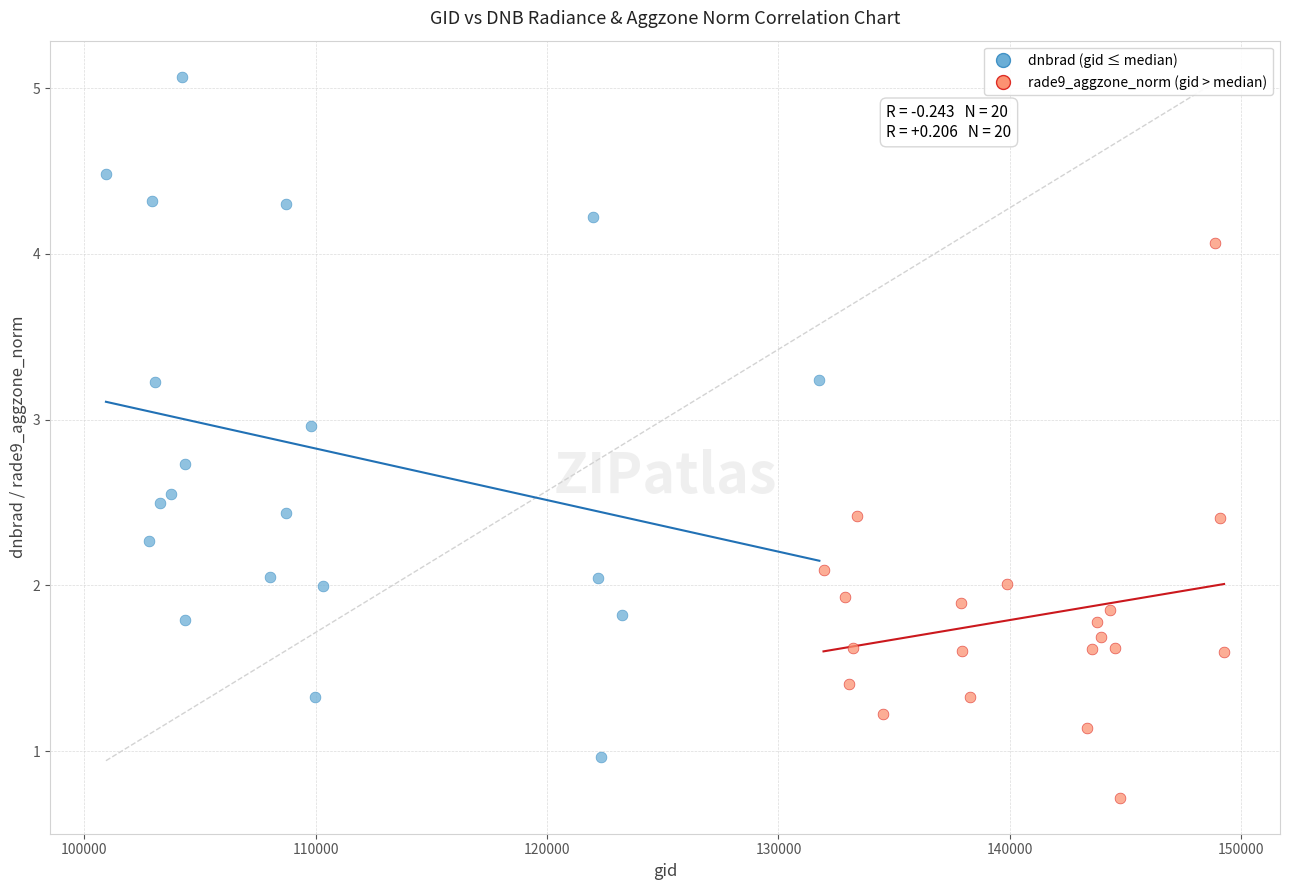

Which series has the largest Y range (max minus min)?

dnbrad (gid ≤ median)